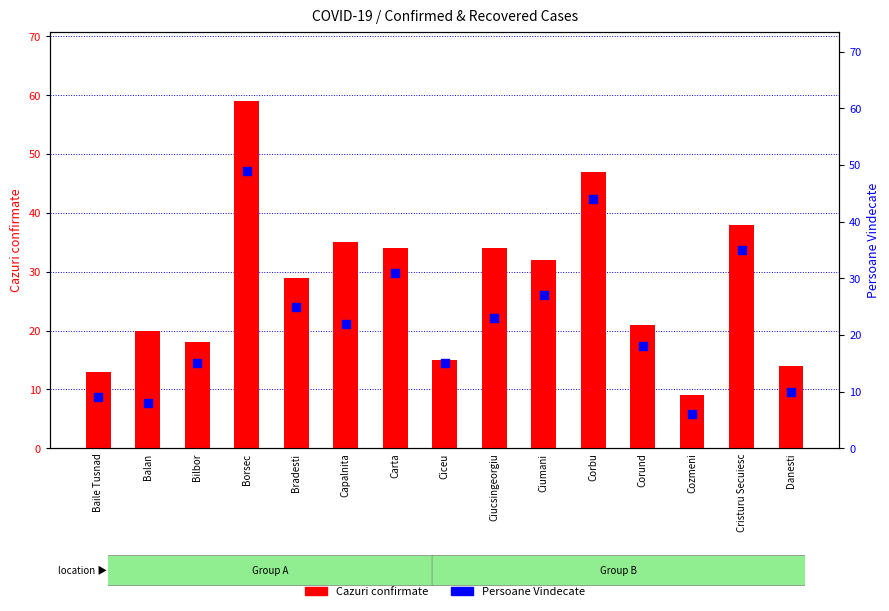

Which series has the largest total across all categories?

Cazuri confirmate